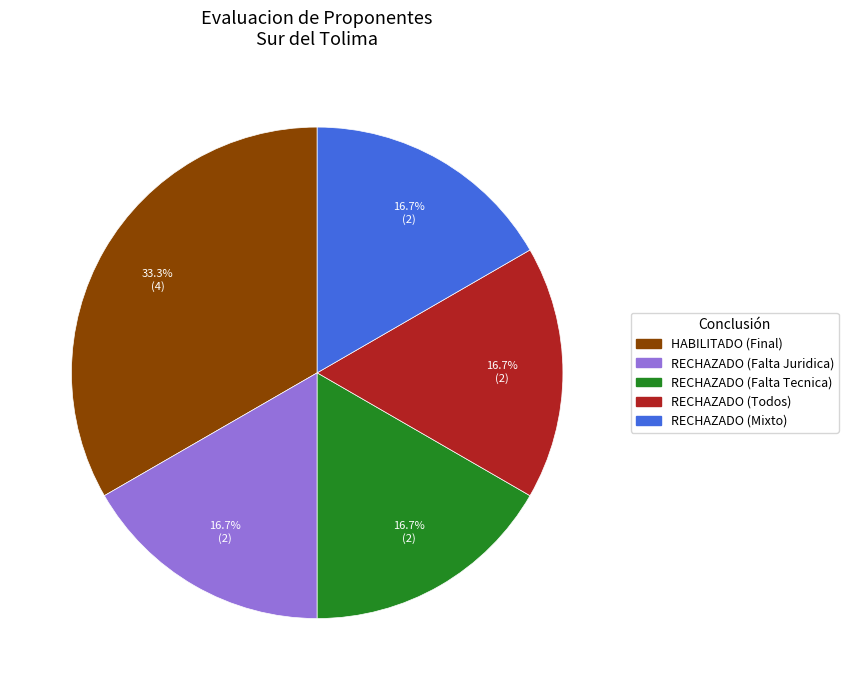

Is there any slice that represents more than half of the pie?

No